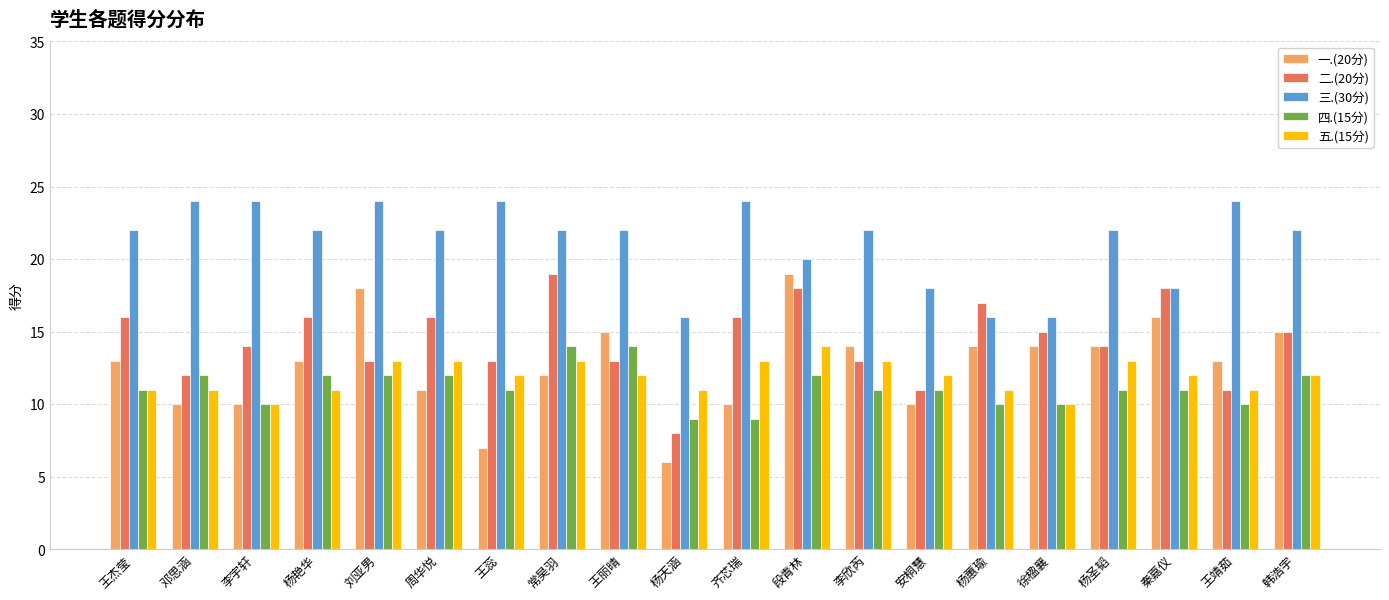

What is the total value across all series at 王丽晴?

76